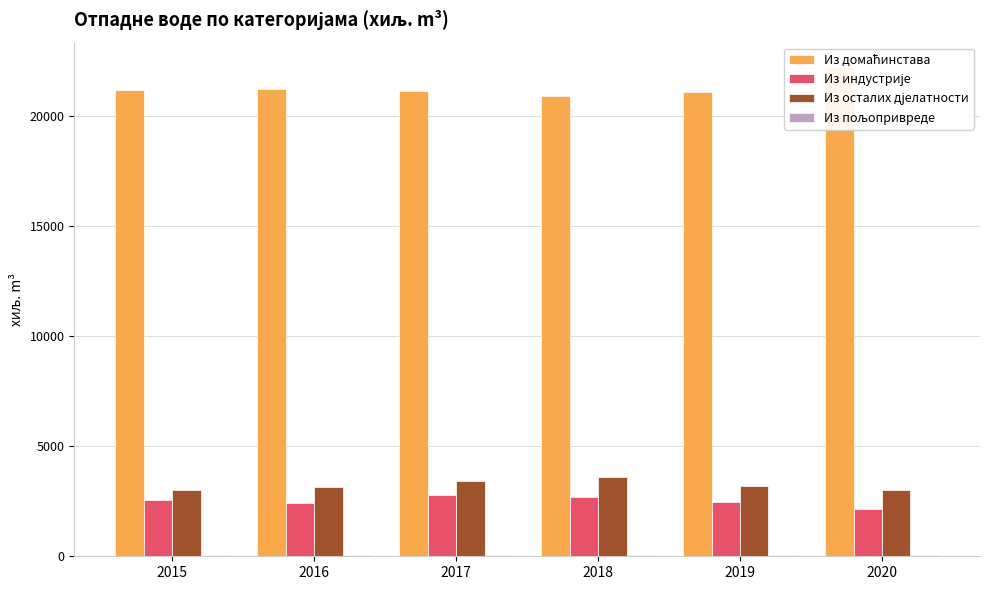

True or false: Из домаћинстава has a value of 28614 at 2015.

False